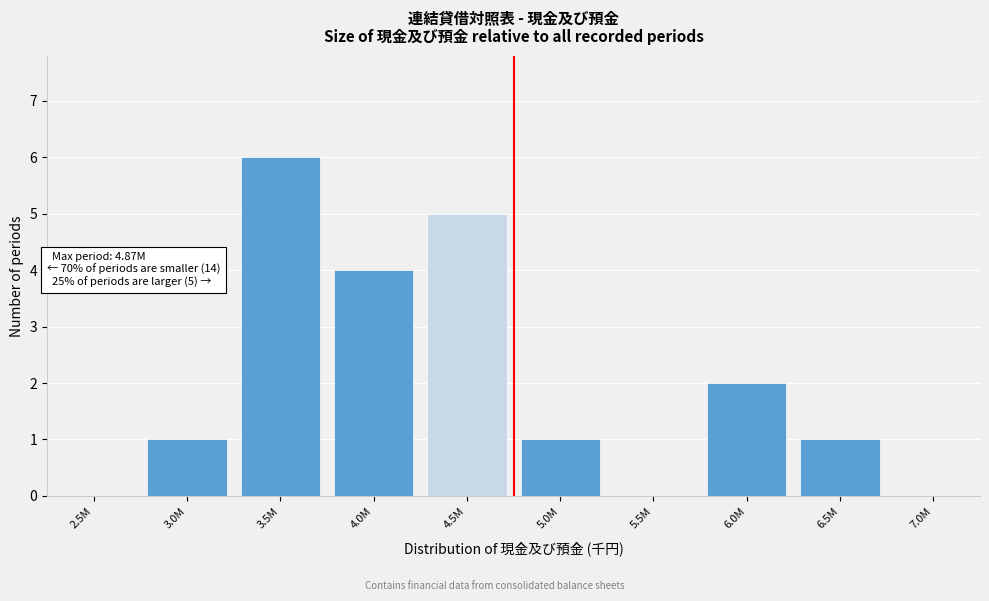

Reading right to left, transcribe all the data shown in this chart.

7.0M=0	6.5M=1	6.0M=2	5.5M=0	5.0M=1	4.5M=5	4.0M=4	3.5M=6	3.0M=1	2.5M=0